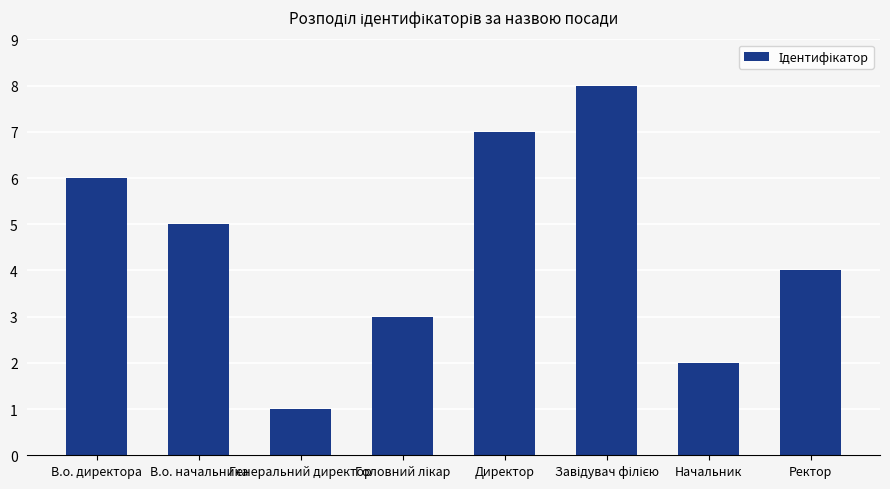

What position from the left is В.о. директора?

1